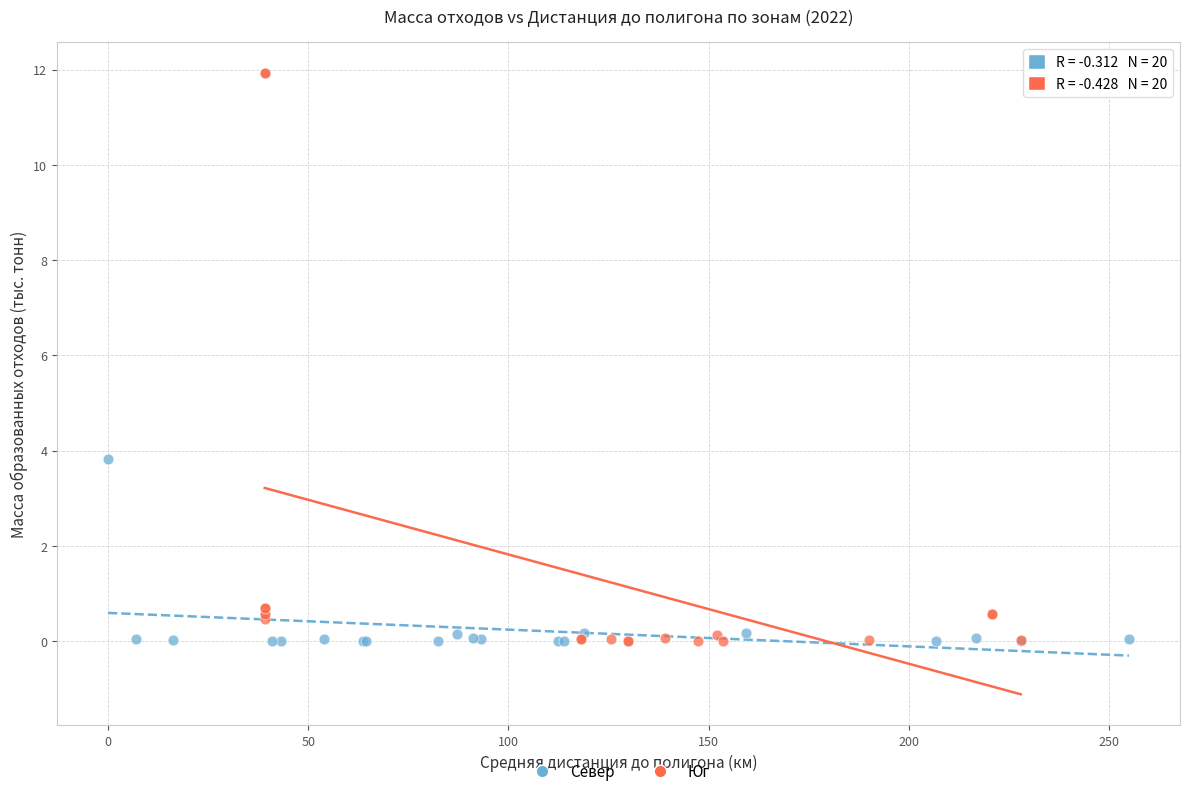

Which series has the widest spread of Y values?

Юг